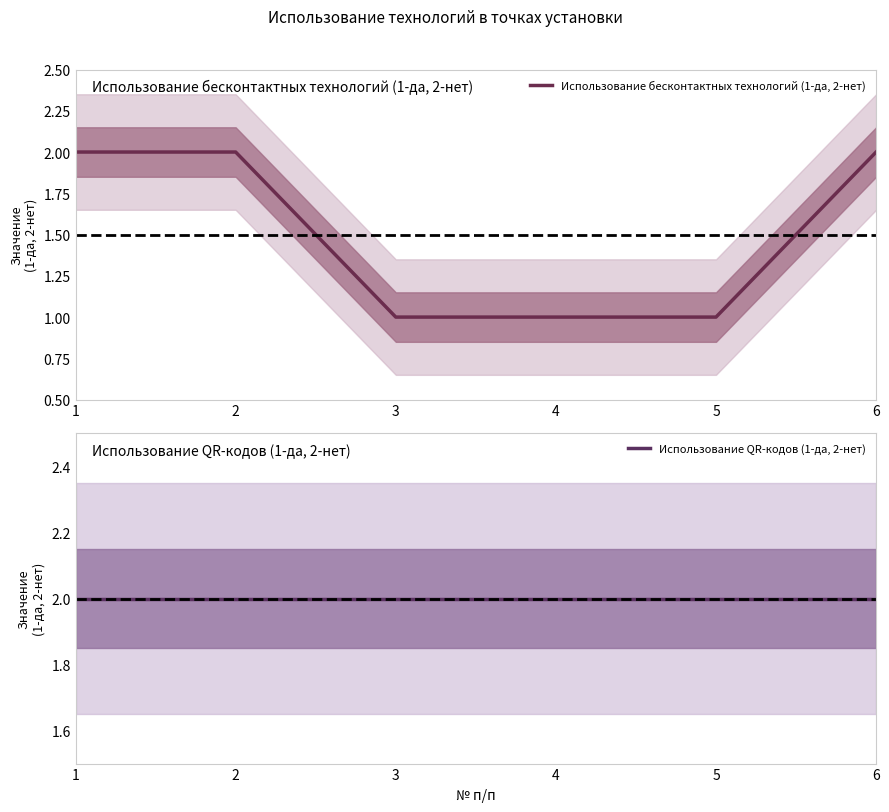

How many lines are shown in the chart?

2